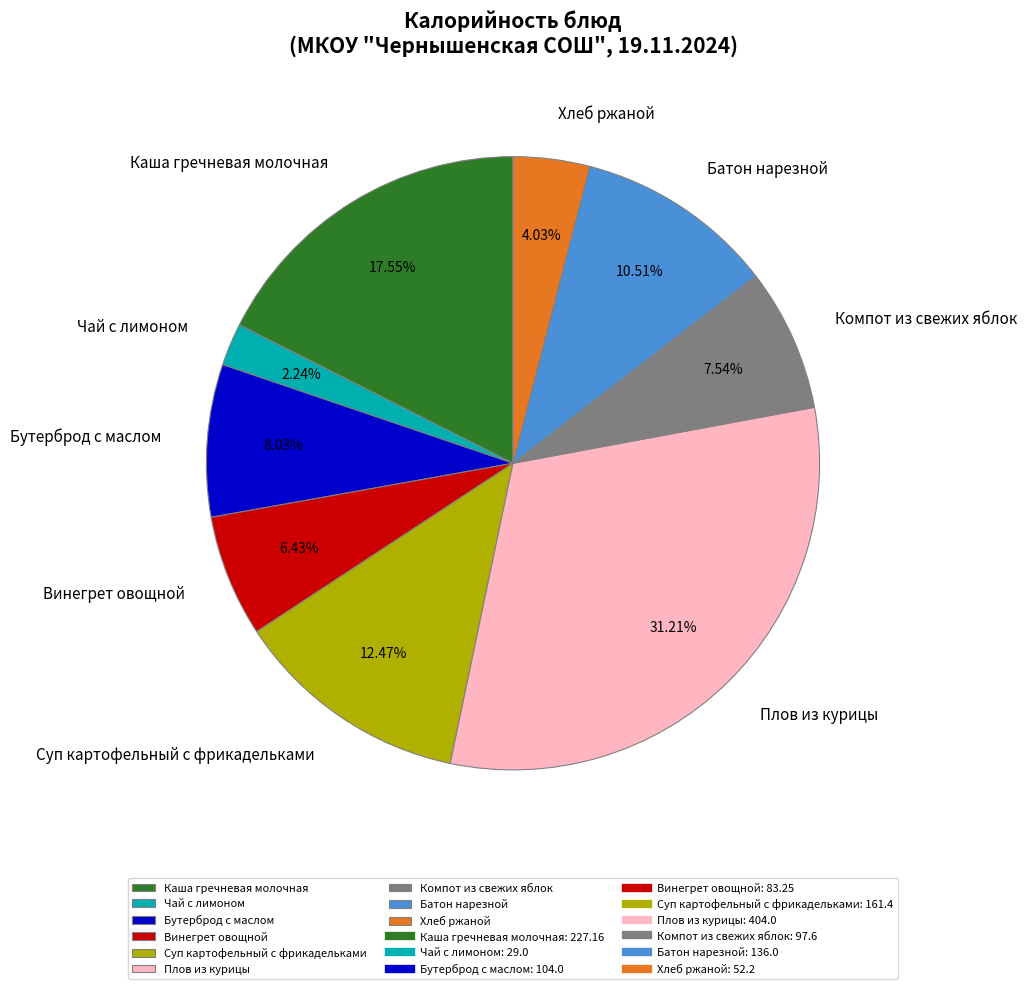

To the nearest percent, what portion does Бутерброд с маслом represent?

8%